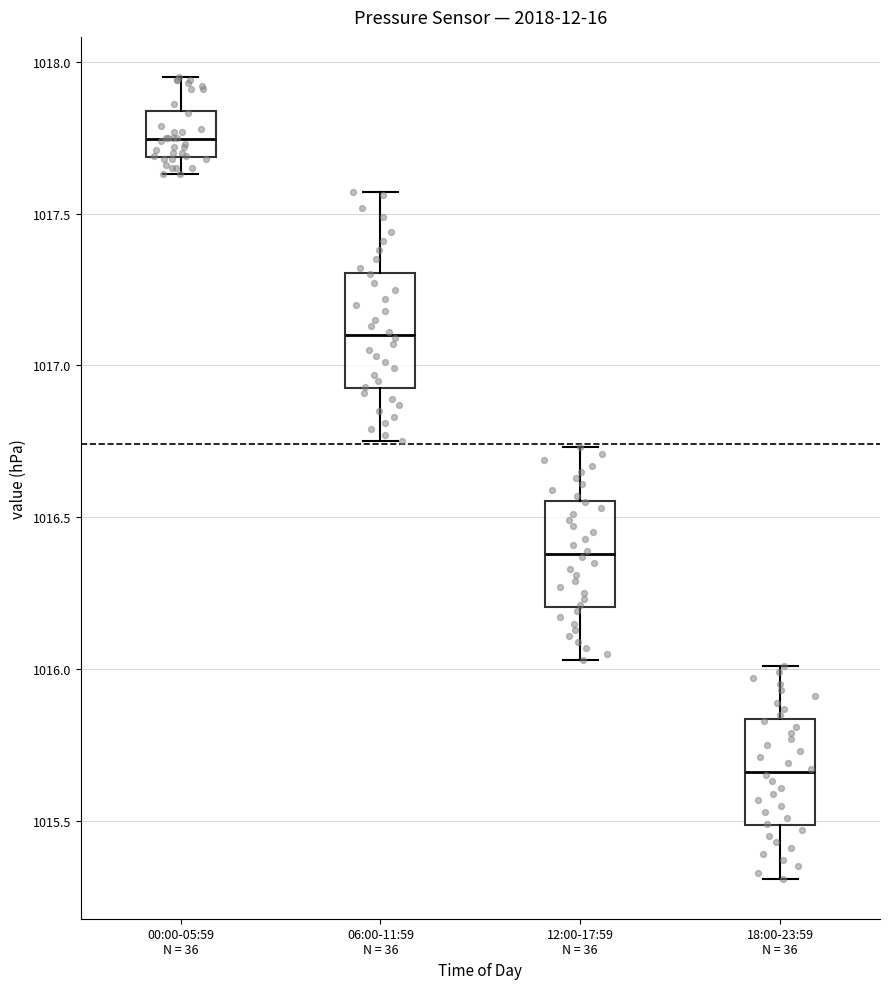

Reading left to right, read every box against the y-axis: the position of its median line, the range the box covers, and the ends of its whiskers. The values are not printed on the chart, so give them approximately, as read against the axis.

00:00-05:59 N = 36: median 1017.75, box 1017.70 to 1017.85, whiskers 1017.65 to 1017.95
06:00-11:59 N = 36: median 1017.10, box 1016.95 to 1017.30, whiskers 1016.75 to 1017.55
12:00-17:59 N = 36: median 1016.40, box 1016.20 to 1016.55, whiskers 1016.05 to 1016.75
18:00-23:59 N = 36: median 1015.65, box 1015.50 to 1015.85, whiskers 1015.30 to 1016.00